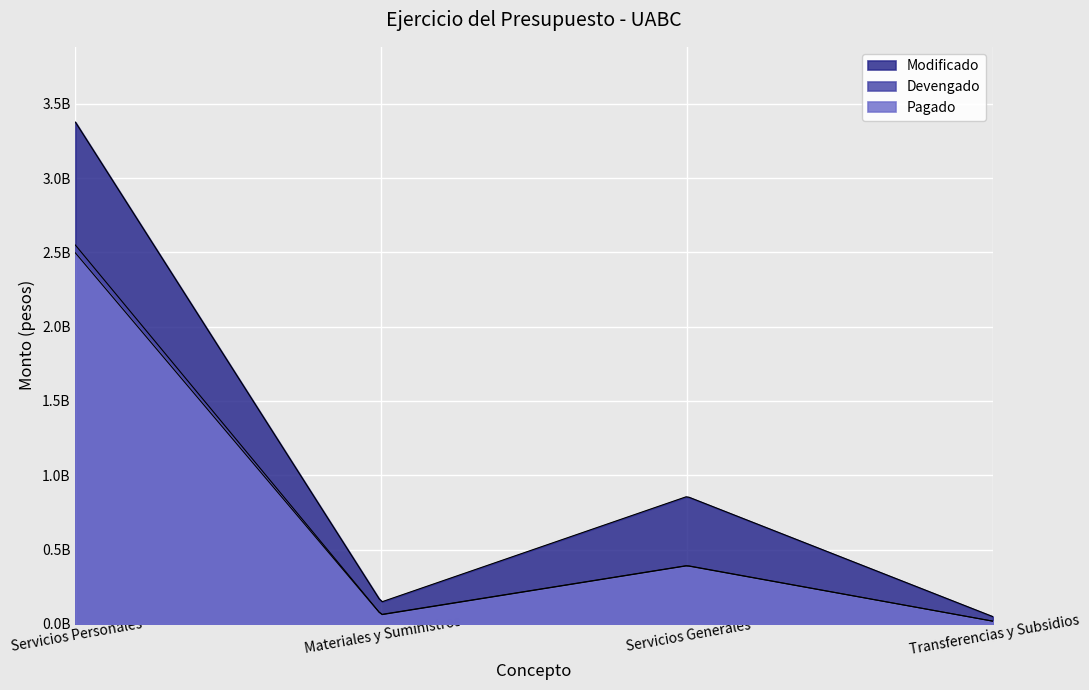

What is the difference between the second highest and second lowest values in the Pagado series?

329619820